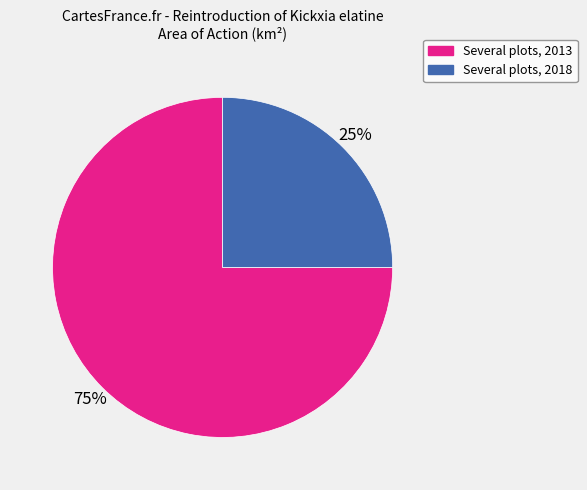

Is it true that Several plots, 2018 is 25% of the pie?

True